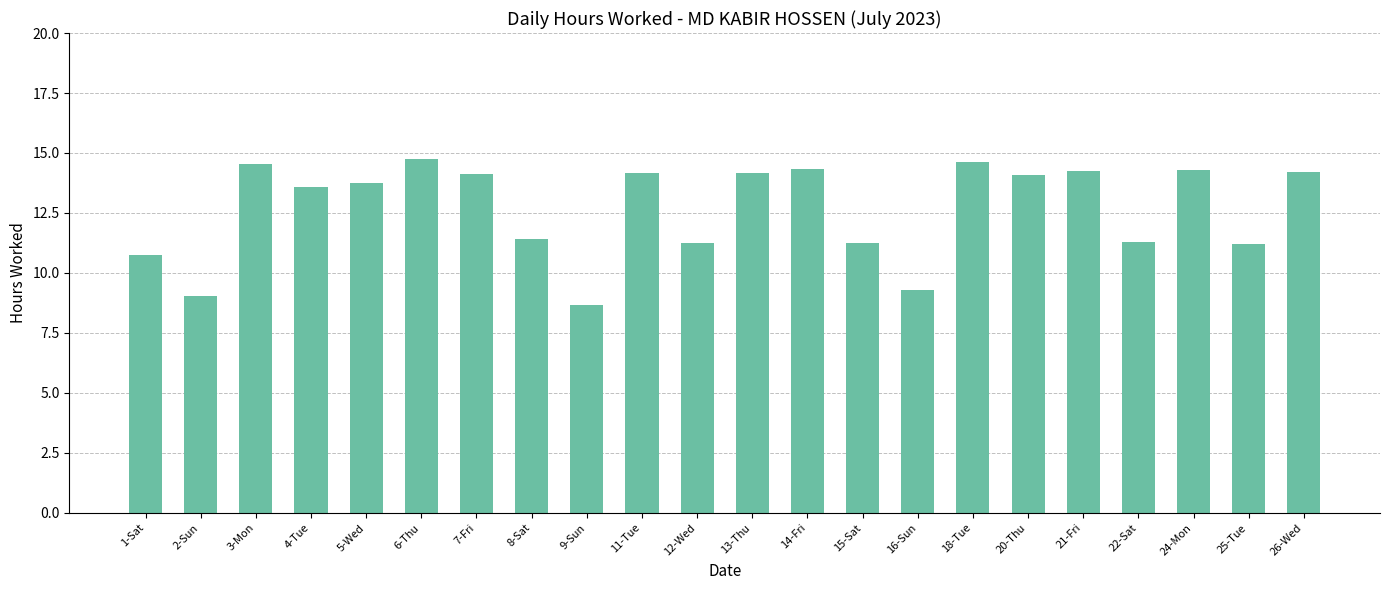

What position from the right is 8-Sat?

15